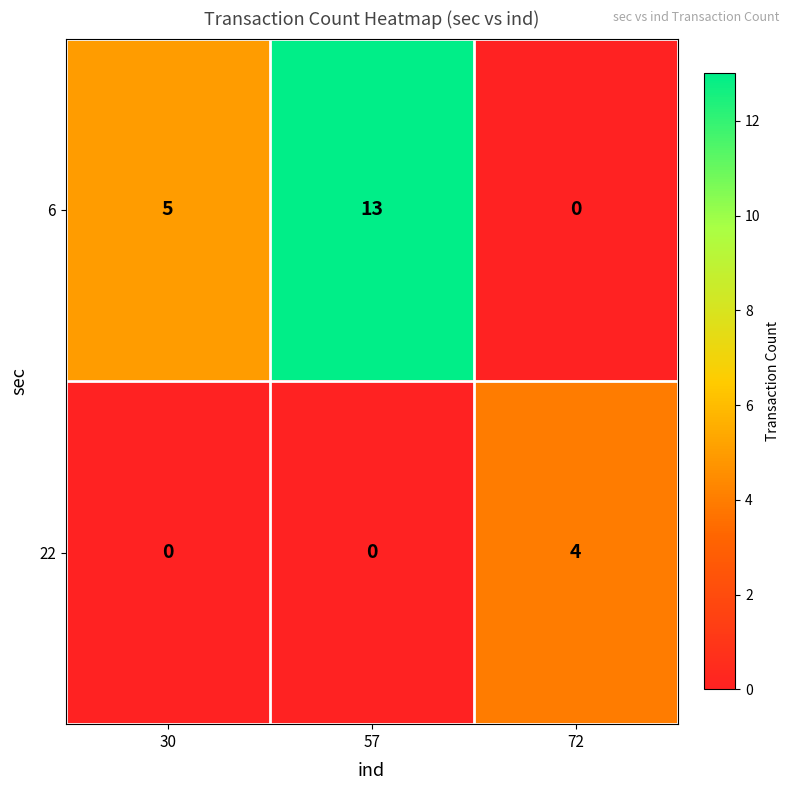

How many values in the 22 series exceed 0?

1